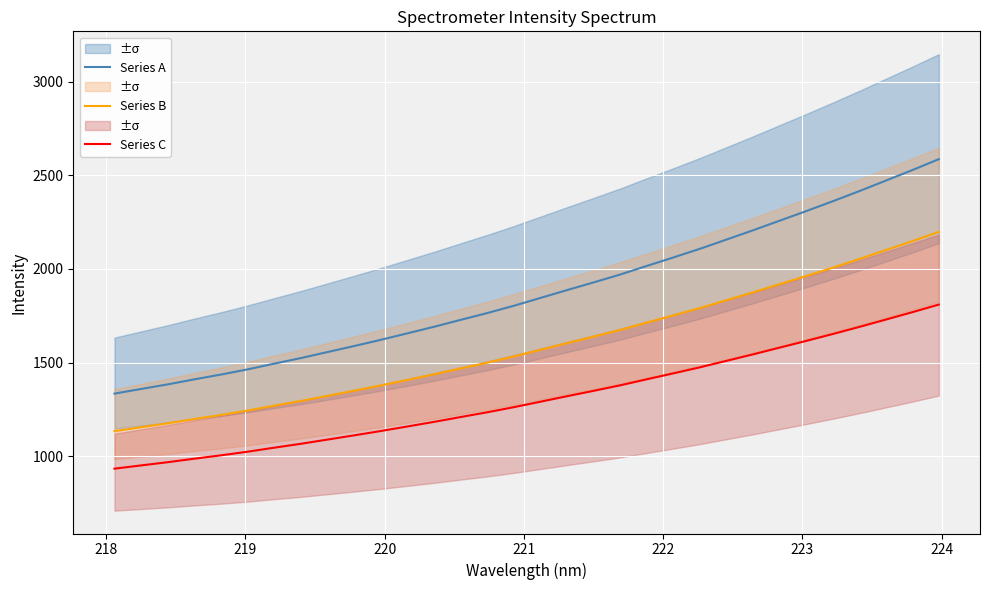

What is the lowest value of the Series A series?

1335.0